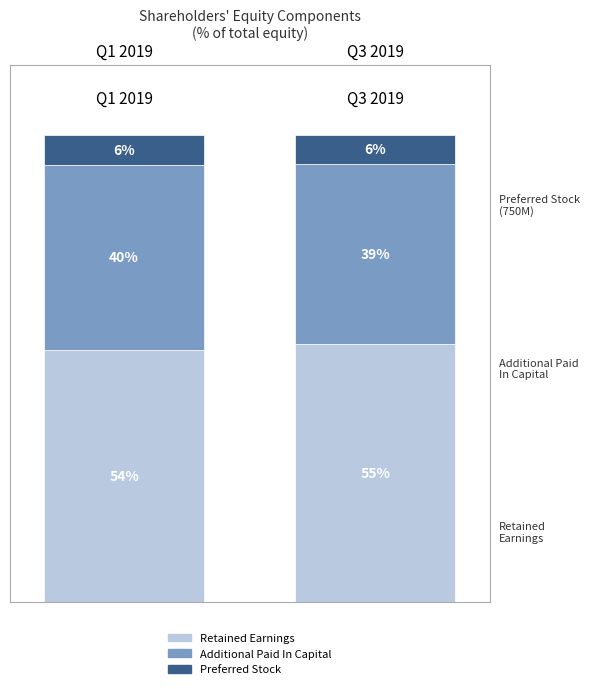

Does the chart contain stacked bars?

Yes